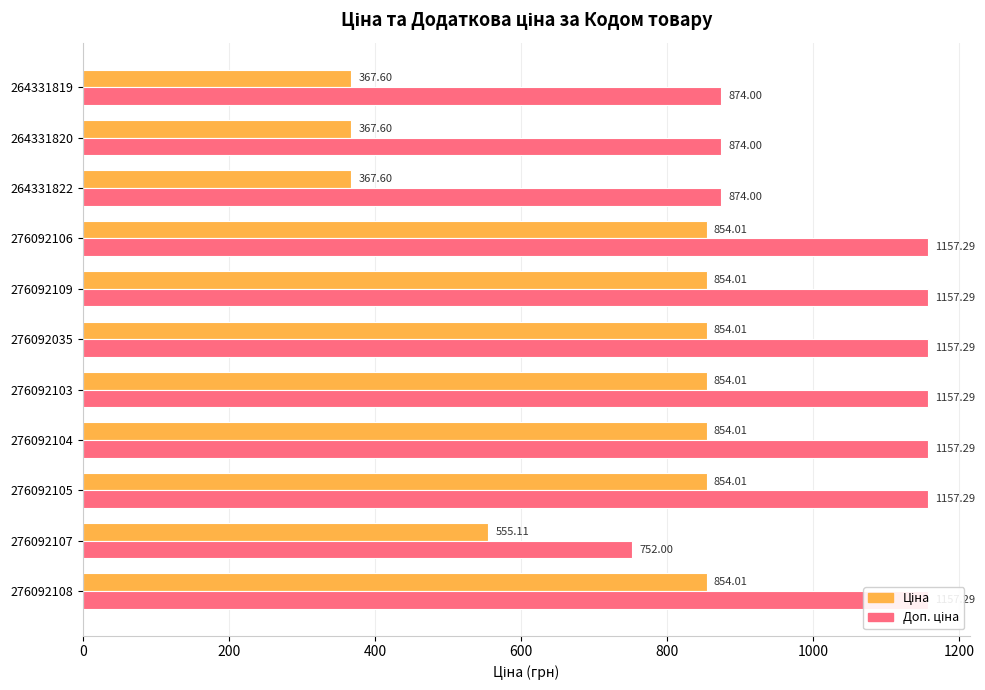

Which series has the widest spread of values?

Ціна